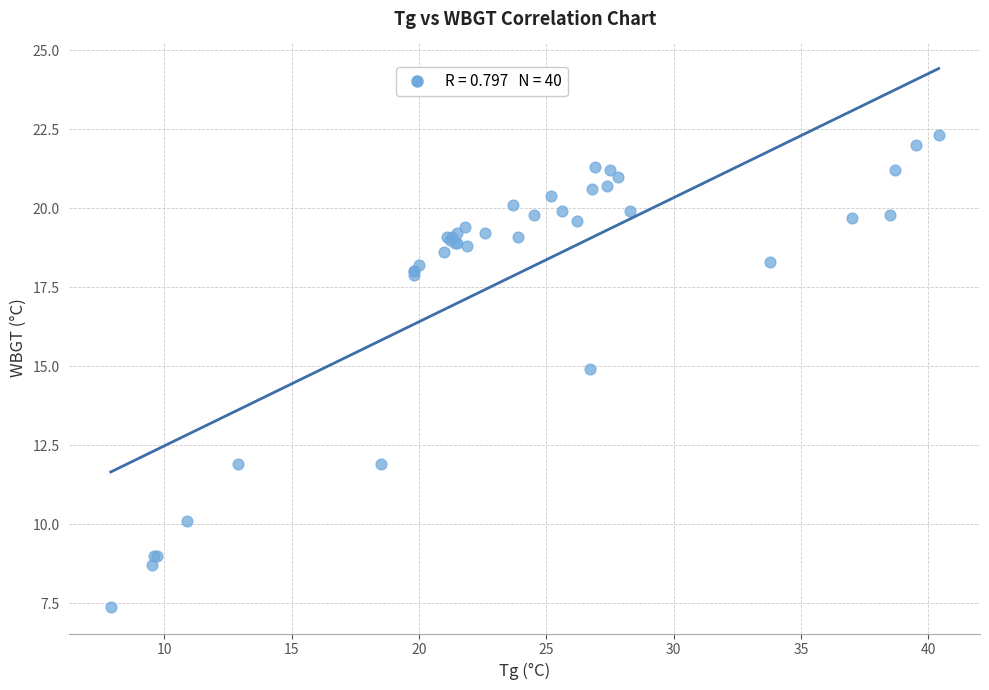

What Y value in the scatter plot is closest to 14?

14.9